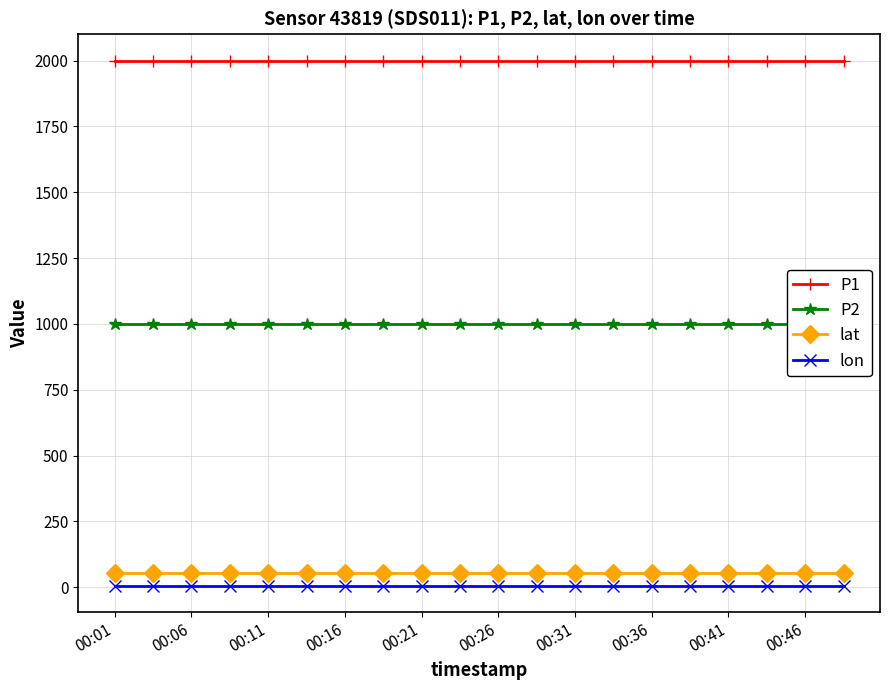

True or false: P1 and lon cross at least once.

False